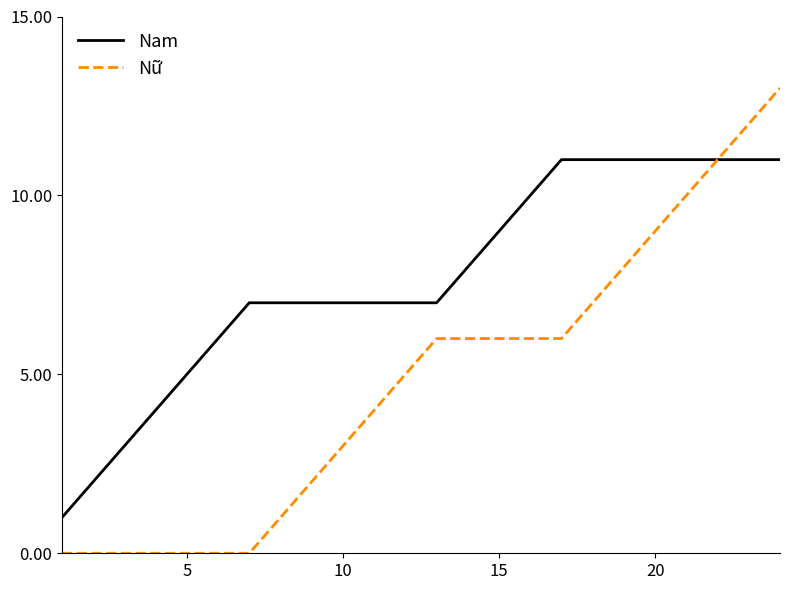

Which series has the widest spread of values?

Nữ